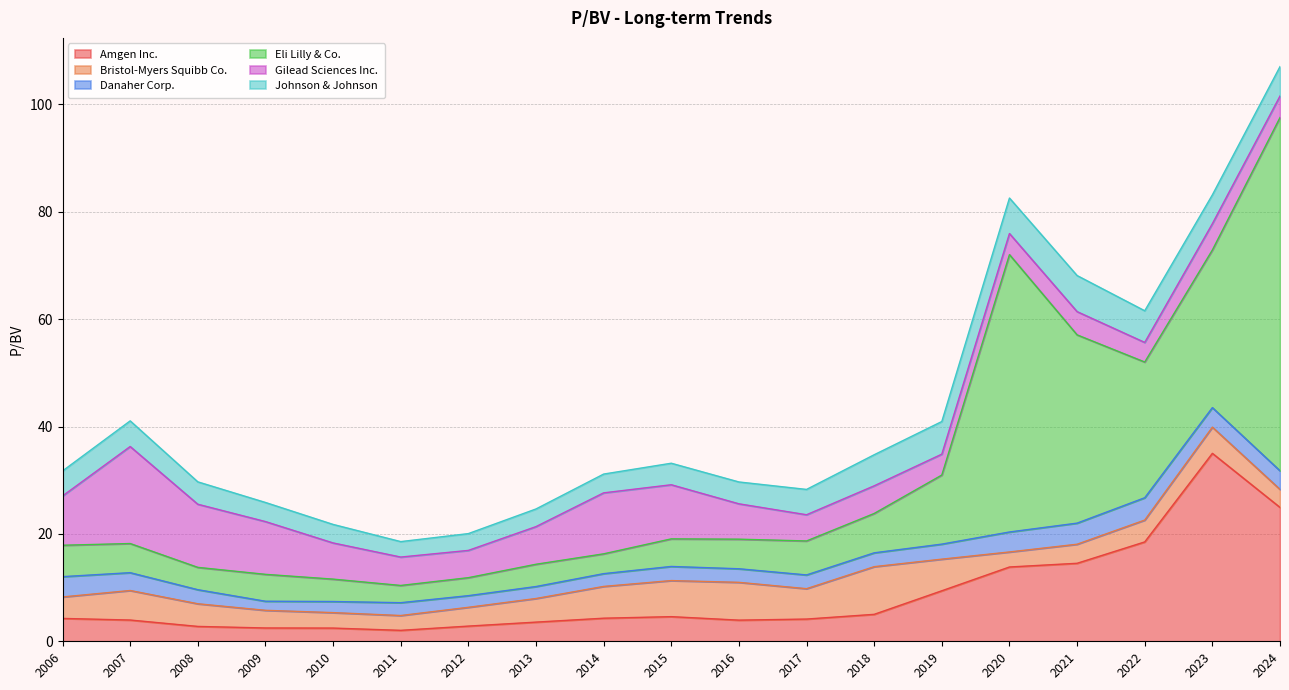

What is the sum of the Danaher Corp. values at 2017-02-14 and 2022-02-16?

6.7